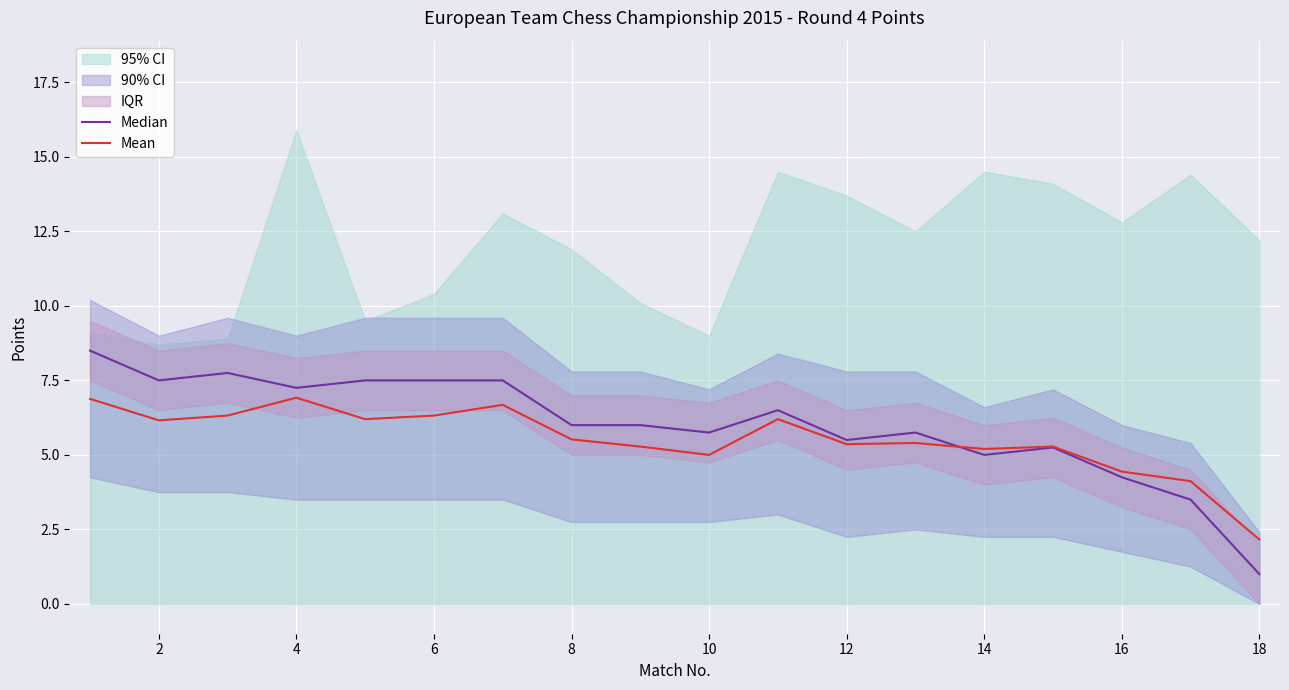

The Mean series shows 6.3 at 6. True or false?

True